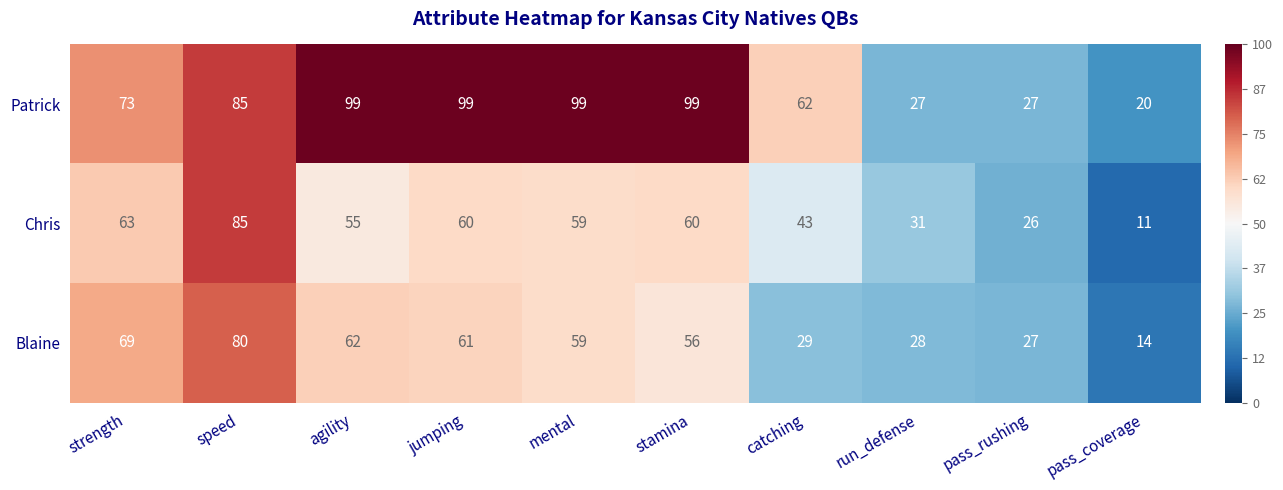

What is the lowest value of the Patrick series?

20